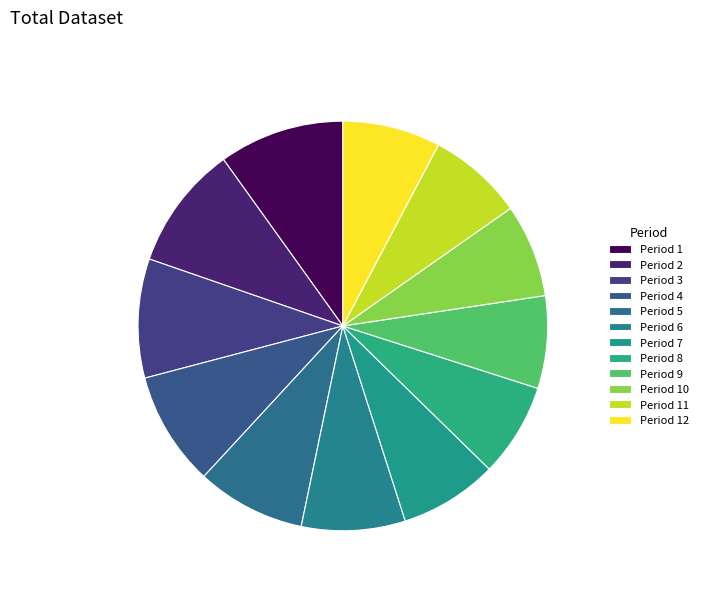

Count the number of slices in the pie.

12